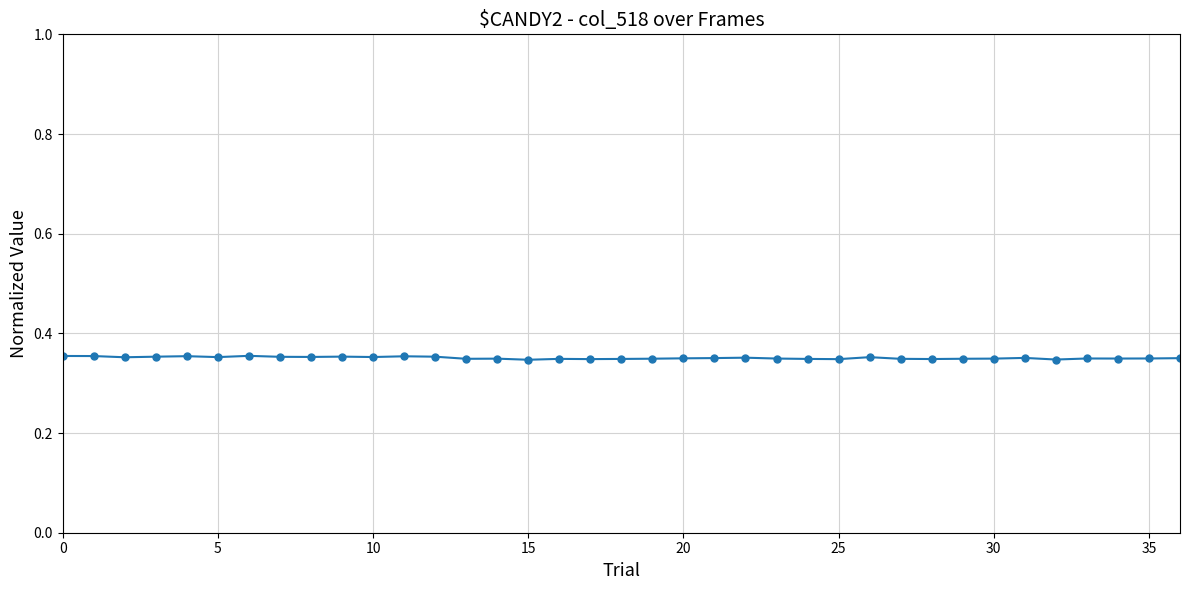

Count the values in the range 0 to 1.

37